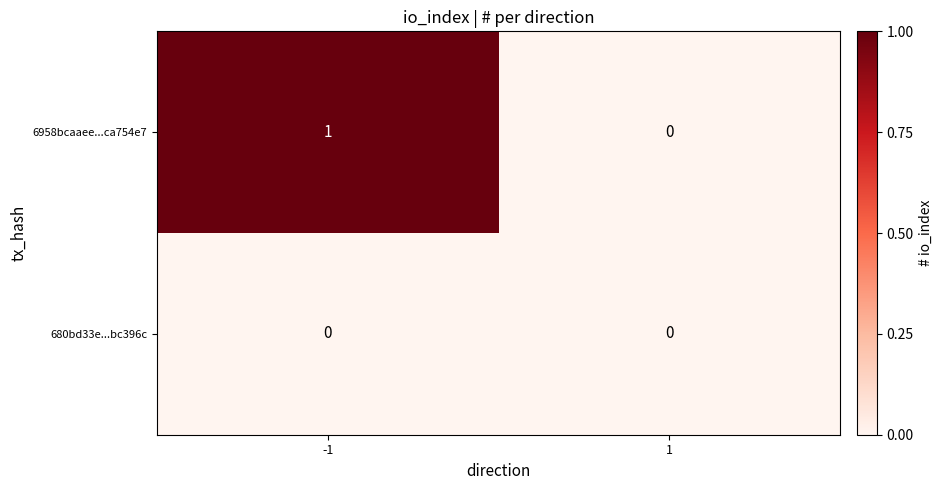

At -1, list the series in order from smallest to largest.

680bd33e...bc396c, 6958bcaaee...ca754e7